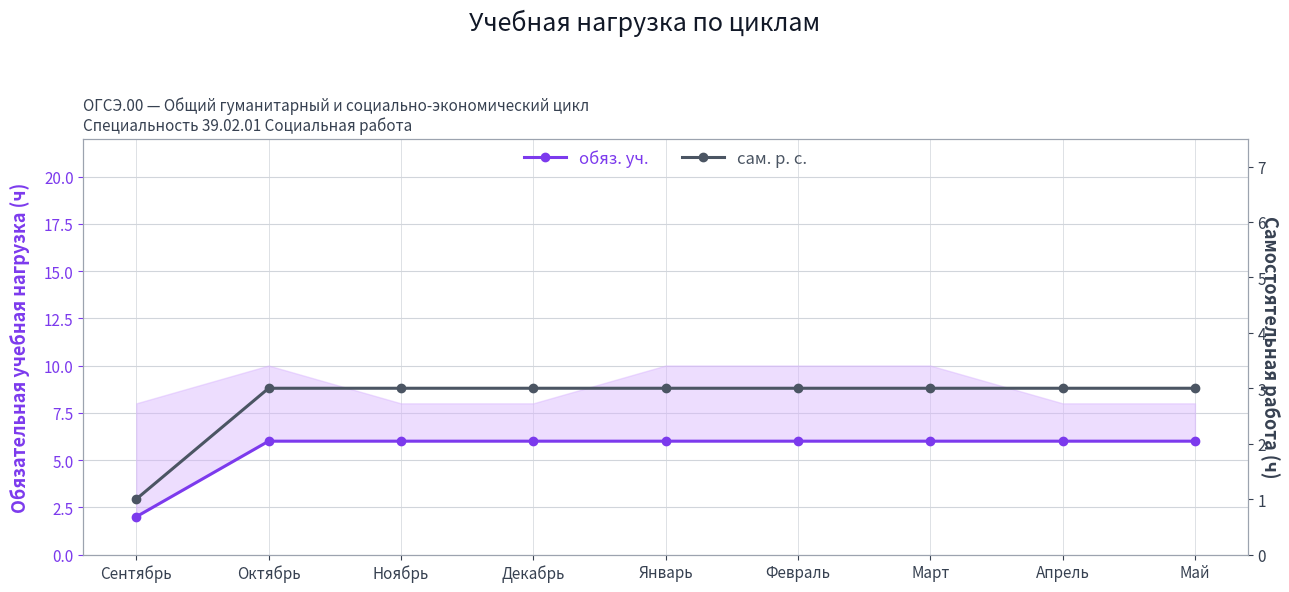

What is the greatest value displayed?

6